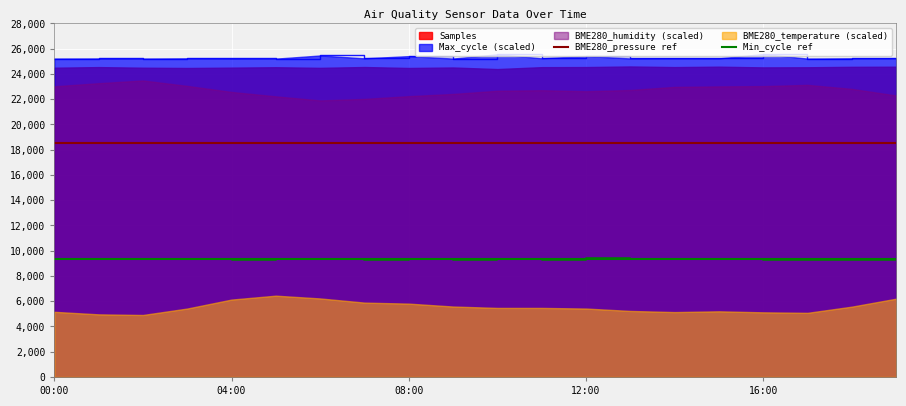

What is the value of the BME280_pressure ref point at the 14th from the left?

18500.0